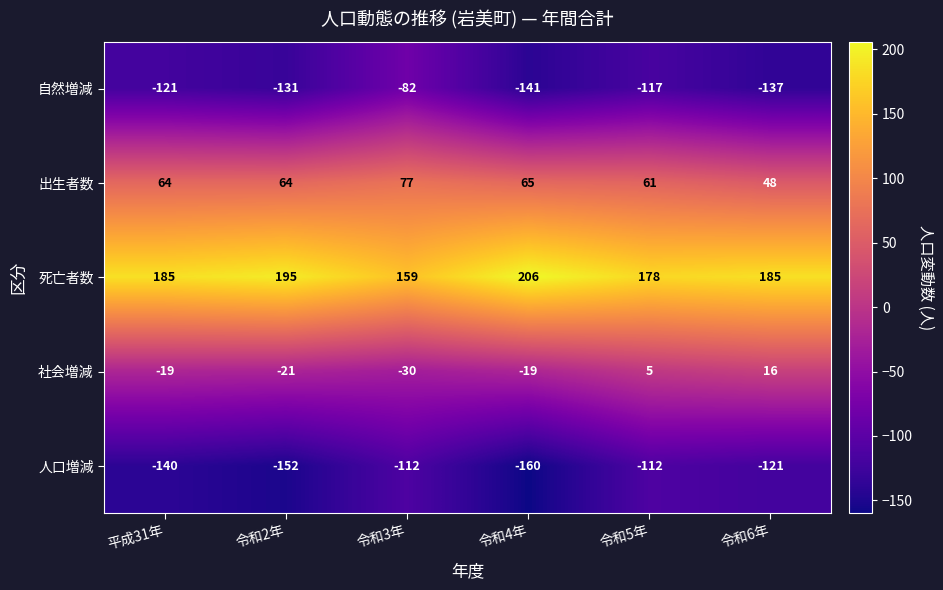

At which label is 社会増減 closest to -7?

平成31年